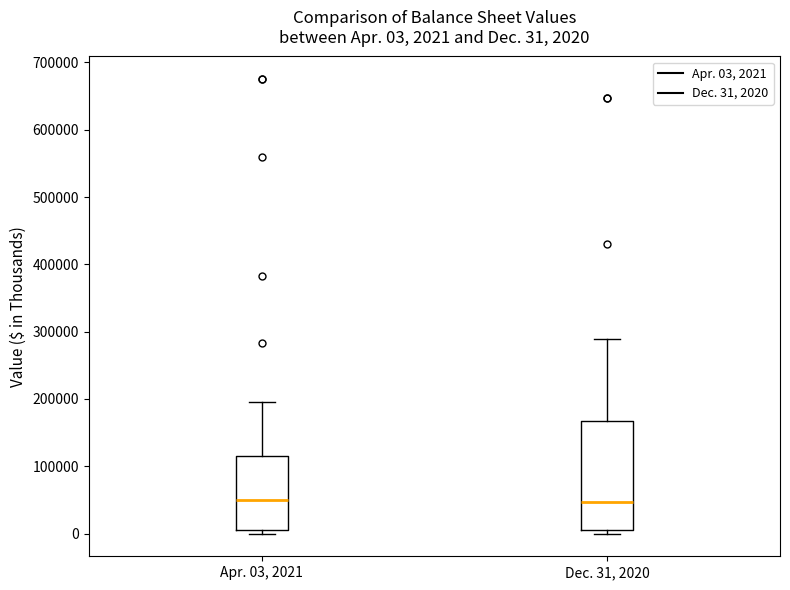

Which box is the tallest, from its lower edge to its upper edge?

Dec. 31, 2020